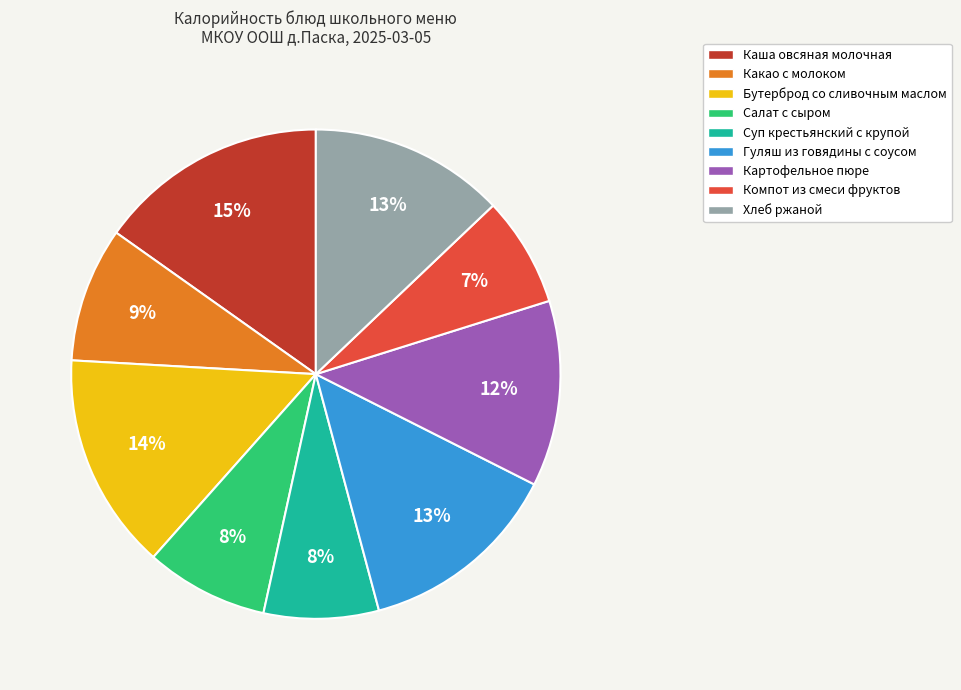

Which slice is the largest?

Каша овсяная молочная